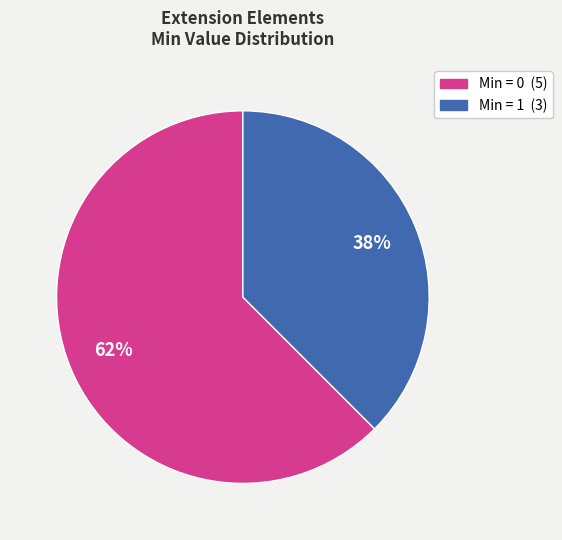

To the nearest percent, what is the average slice percentage?

50%